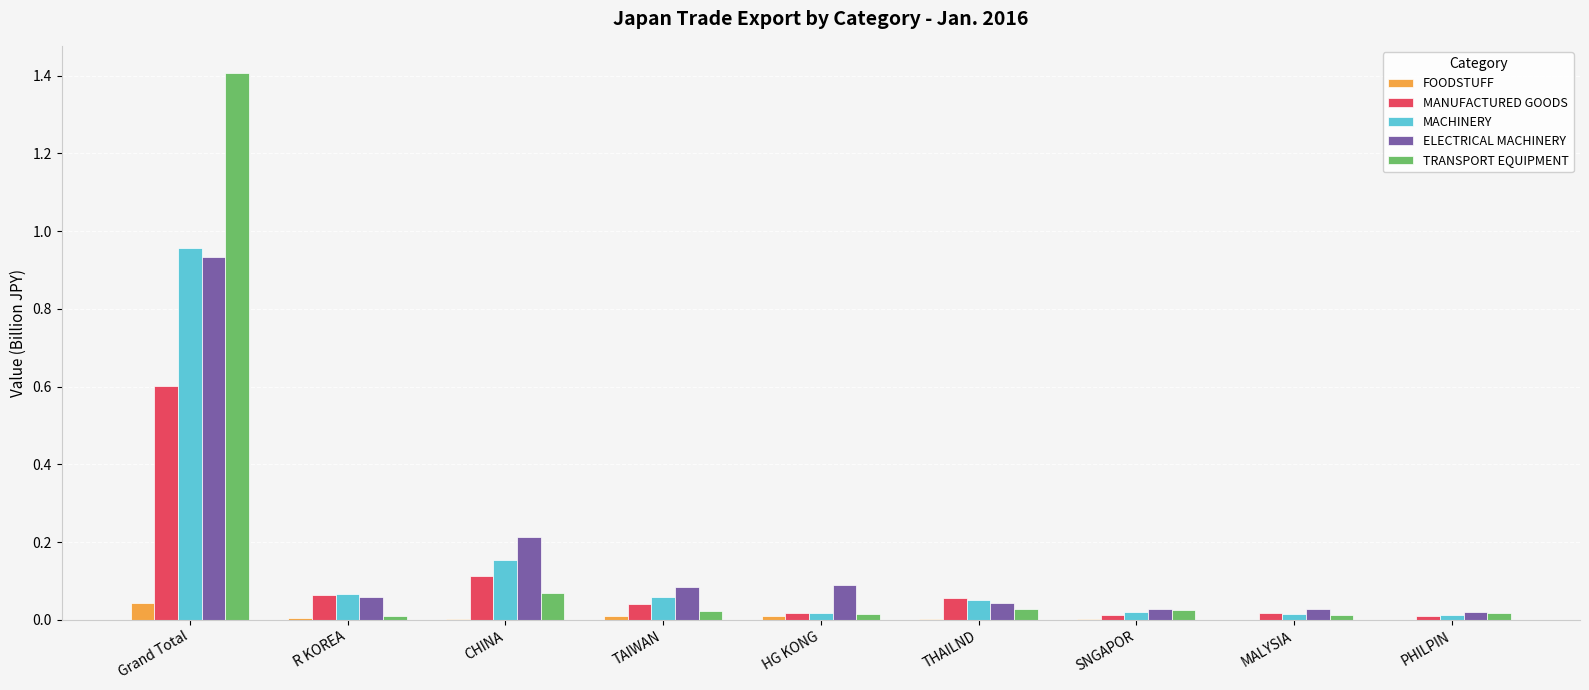

True or false: MANUFACTURED GOODS has a value of 0.0 at SNGAPOR.

True